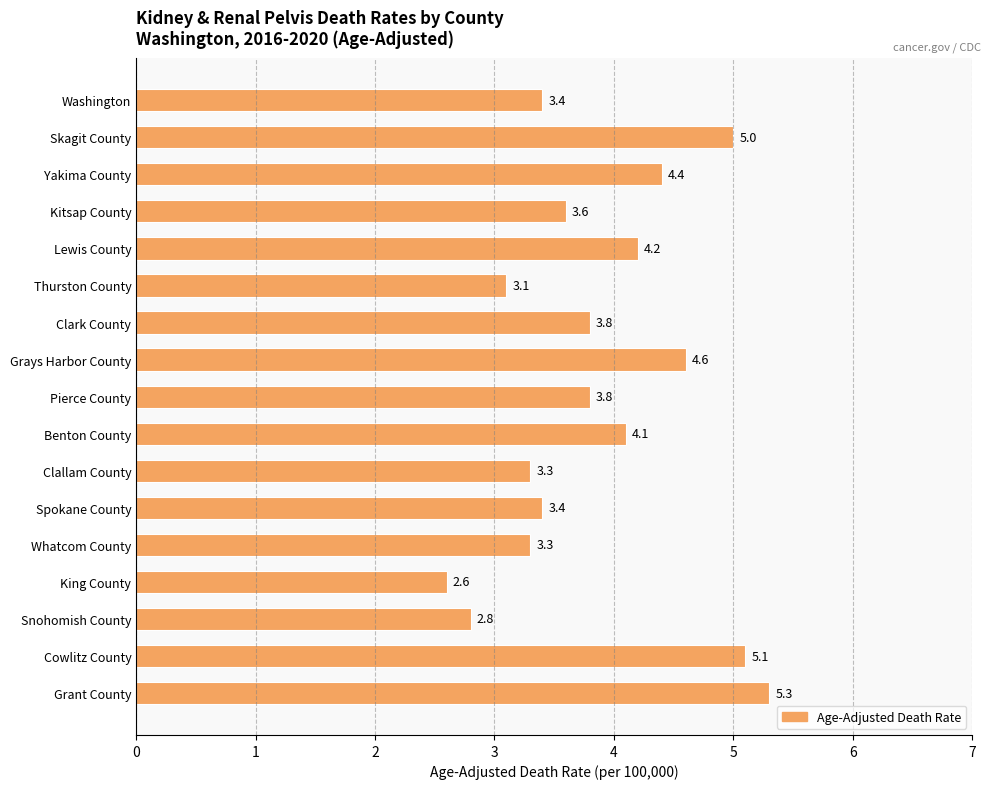

What is the average value?

3.9